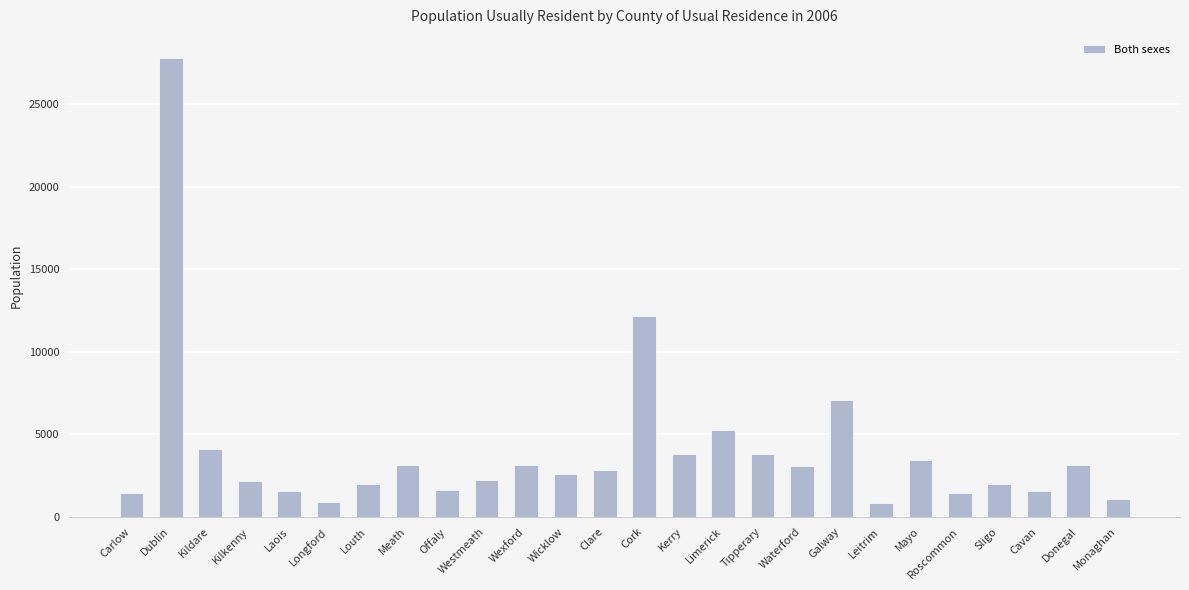

What is the value of the 19th bar from the left?

7095